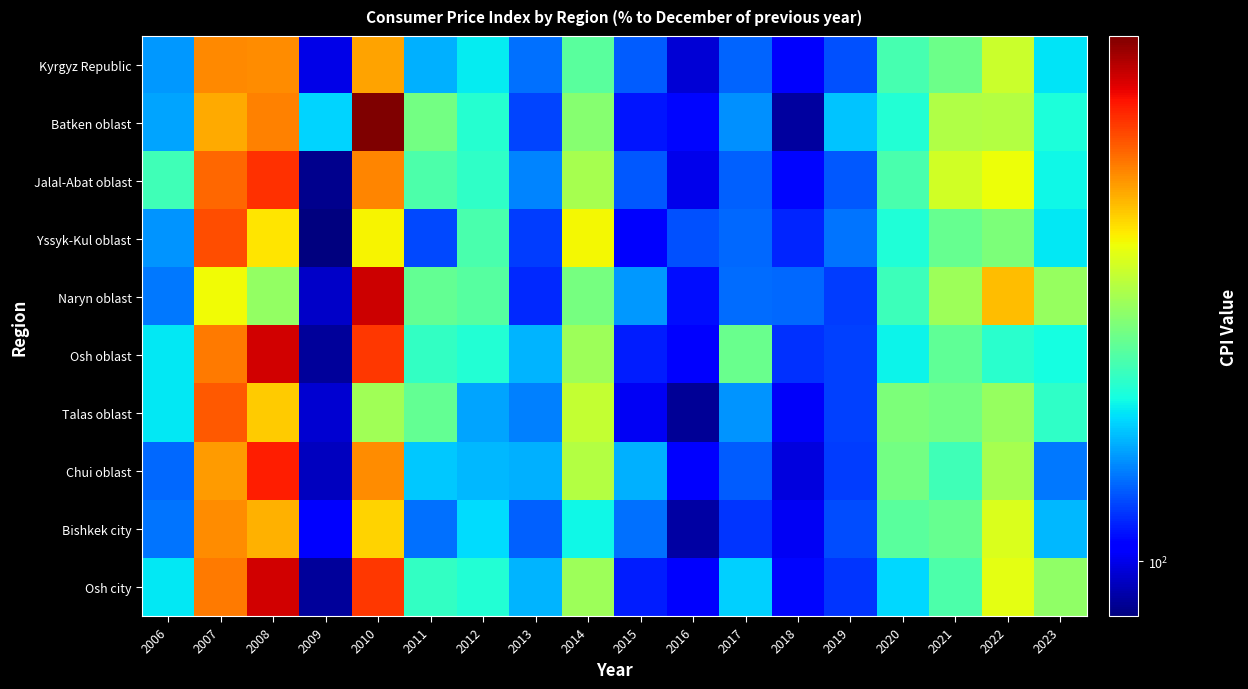

What is the total value across all series at 2006?

1059.0